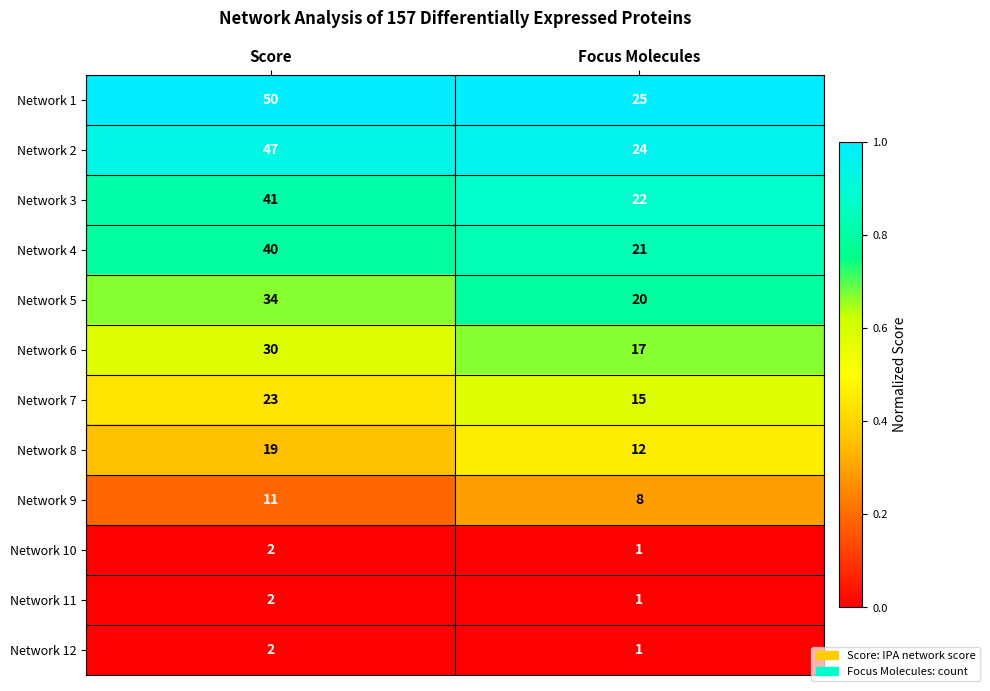

Which series changed the most between Score and Focus Molecules?

Network 1